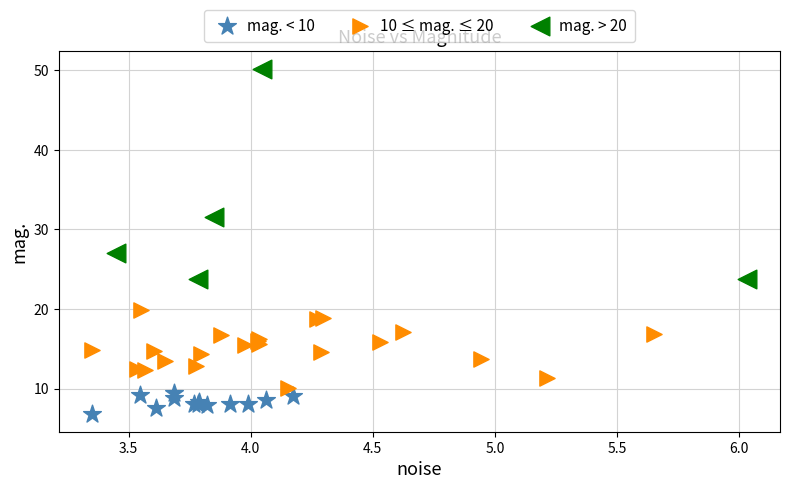

Which series contains the highest Y value?

mag. > 20